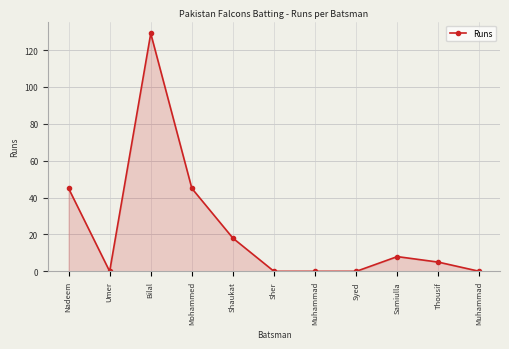

What is the change in value from Sher to Samiulla?

+8